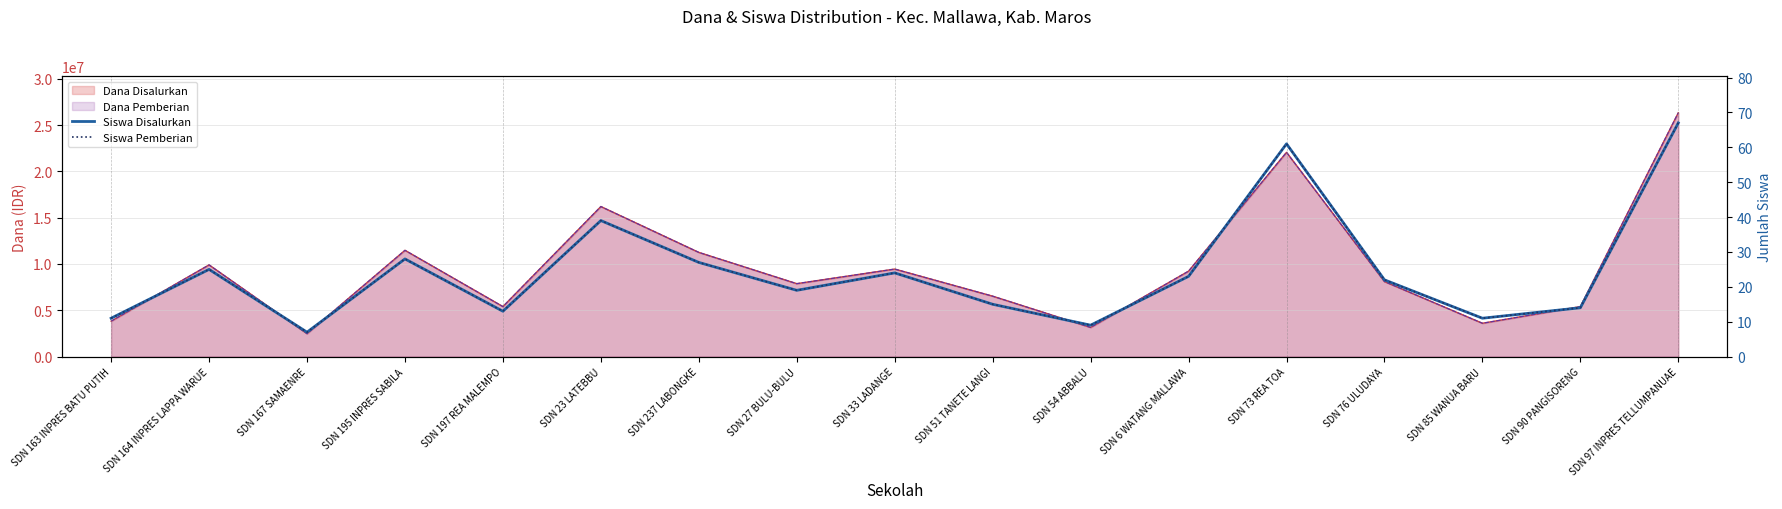

What value does the Siswa Disalurkan series have at SDN 54 ABBALU?

9